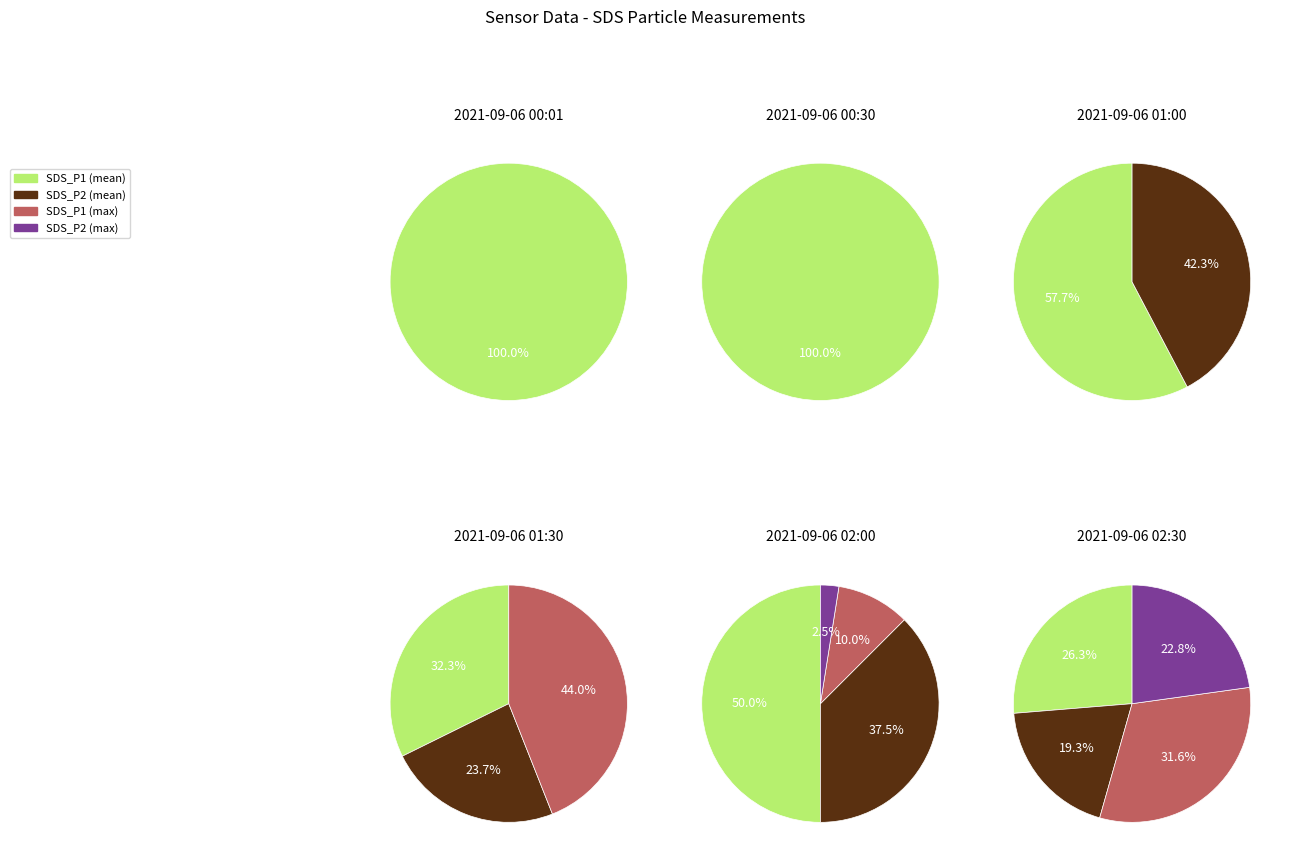

Does 6 represent more than half of the total?

No